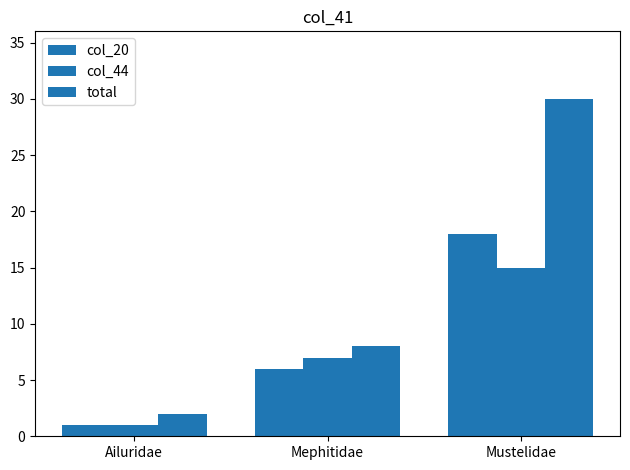

At how many categories does at least one series exceed 9?

1